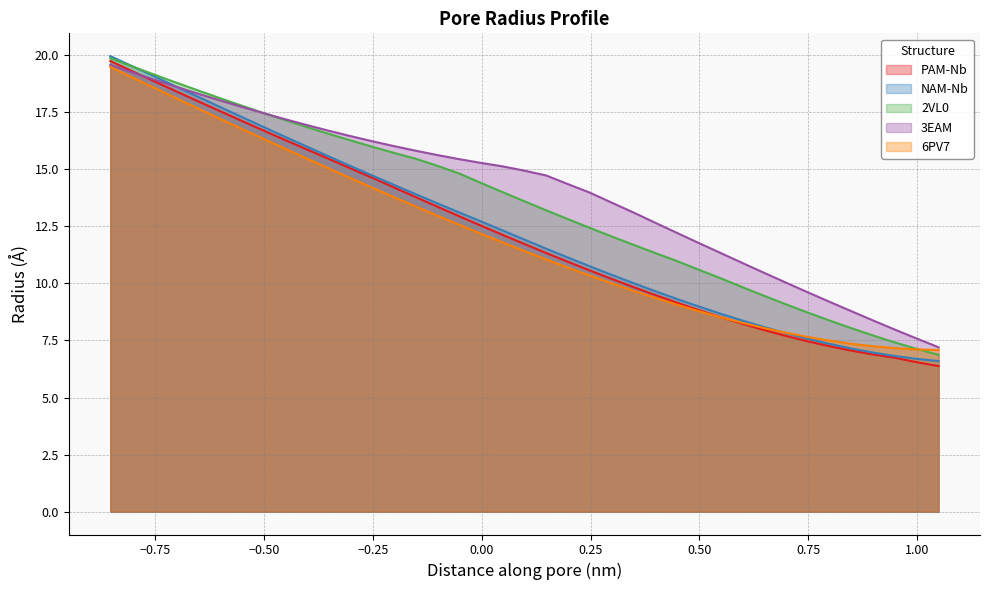

True or false: 2VL0 and PAM-Nb intersect in this chart.

False